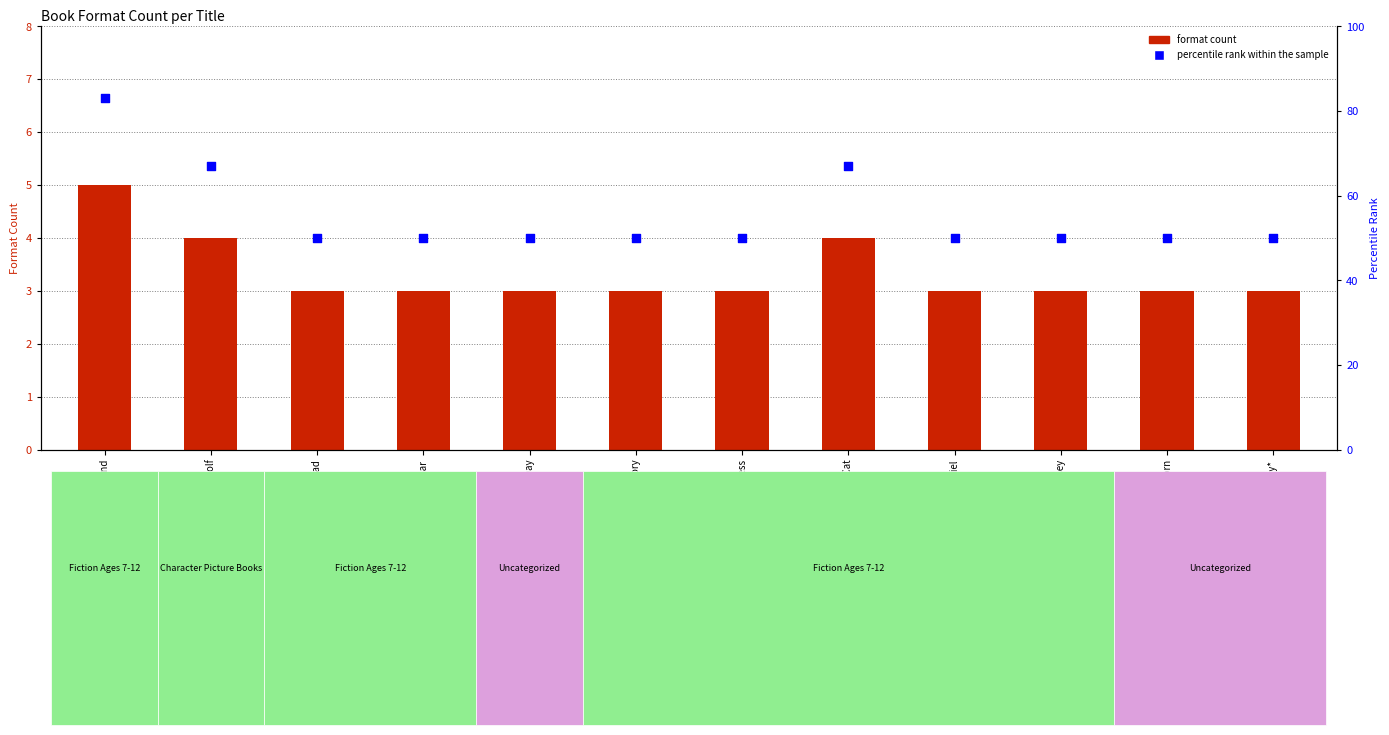

At how many categories does at least one series exceed 16?

12